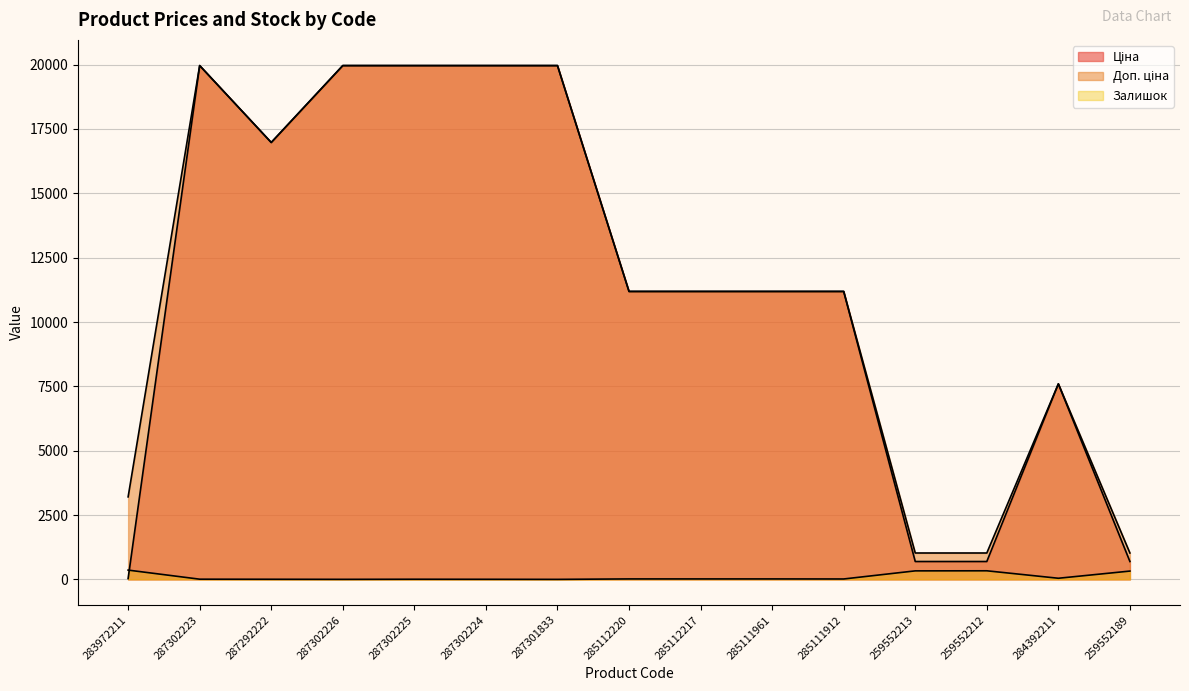

How many values in Залишок are above zero?

14